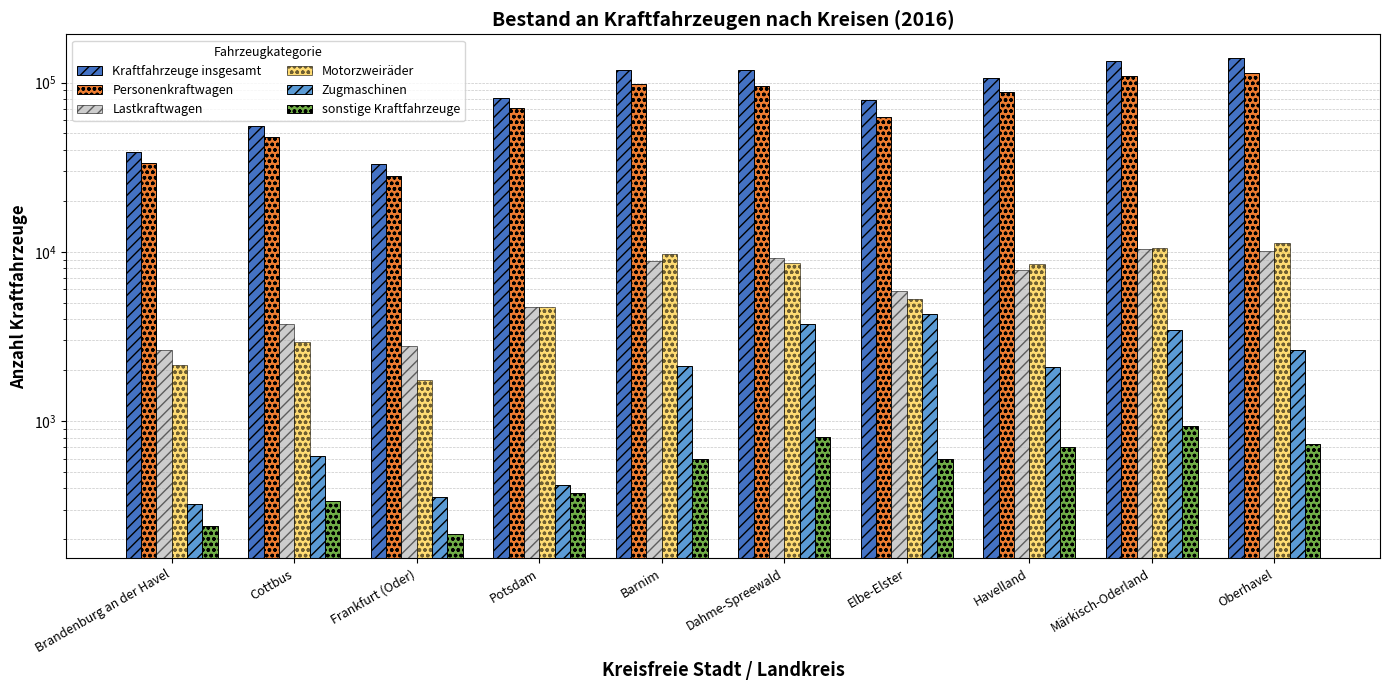

Are the bars grouped side by side (vs. stacked)?

Yes